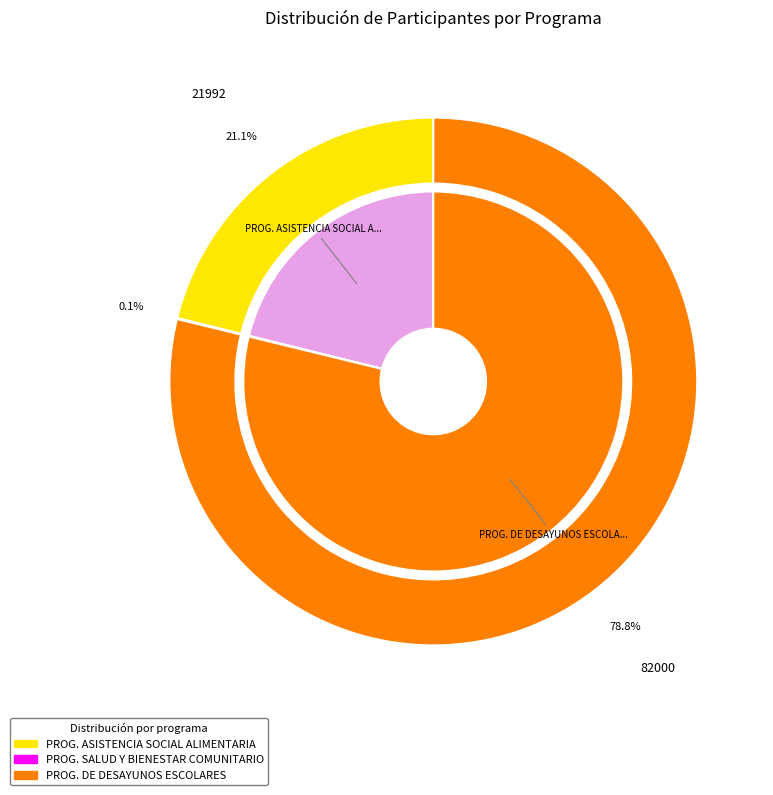

What is the change in value from PROGRAMA SALUD Y BIENESTAR COMUNITARIO to PROGRAMA DE DESAYUNOS ESCOLARES?

+81940